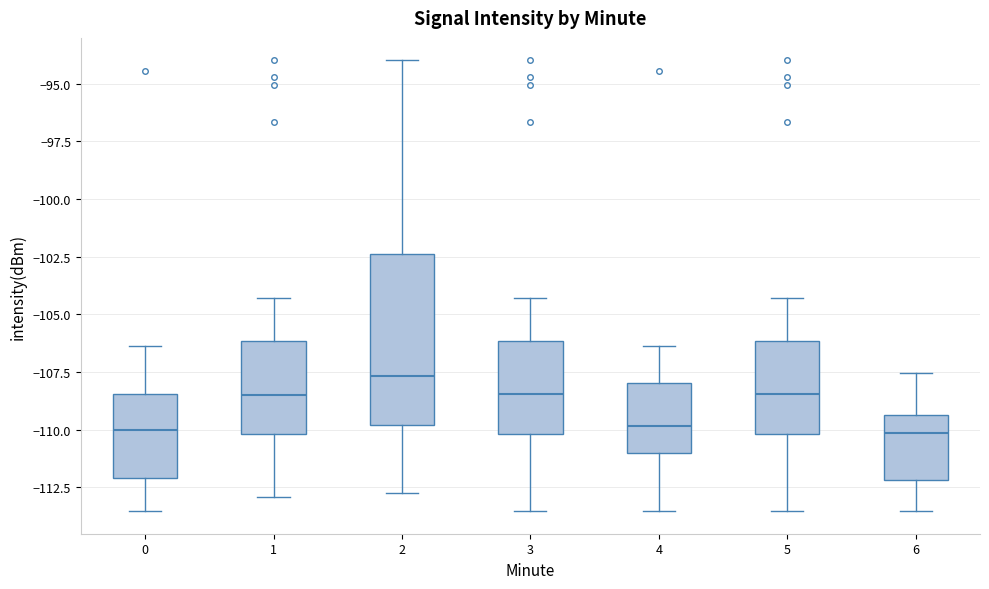

Where does the median line of the box at x = 6 sit on the y-axis? The values are not printed on the chart, so give them approximately, as read against the axis.

-110.0